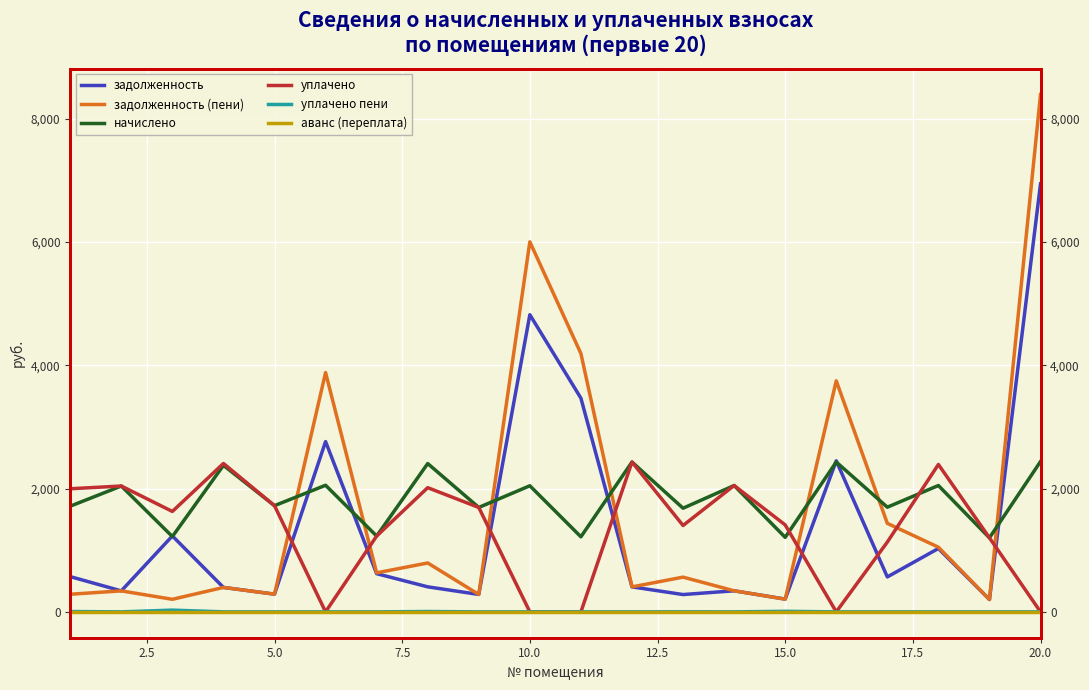

True or false: уплачено пени and начислено cross at least once.

False